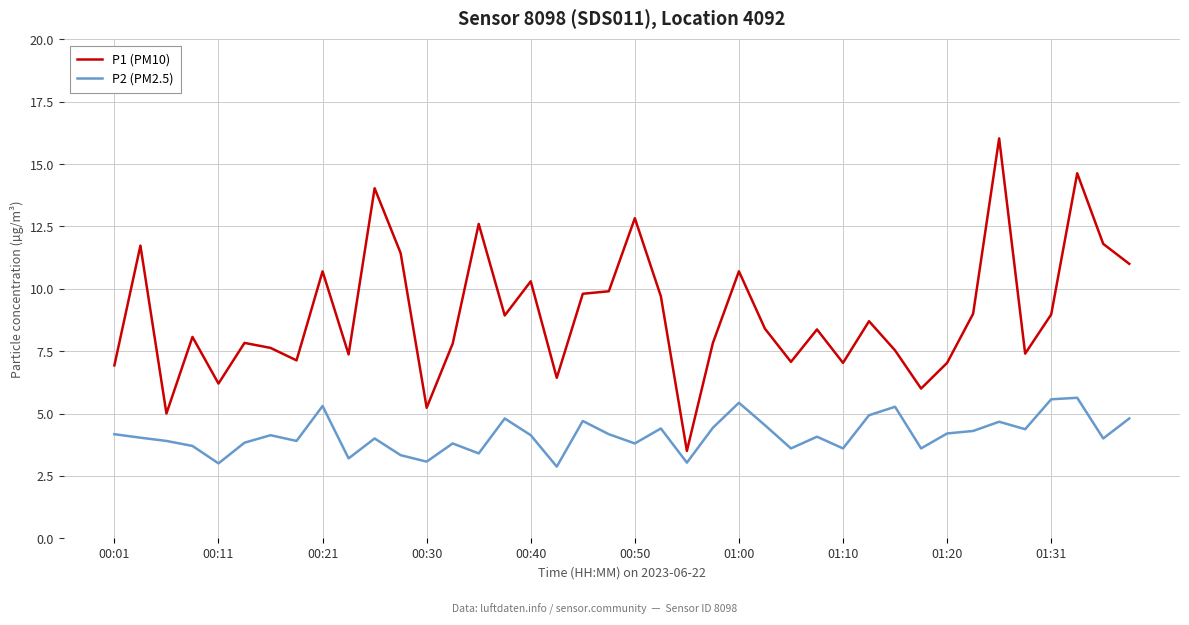

Which series has the largest total across all categories?

P1 (PM10)